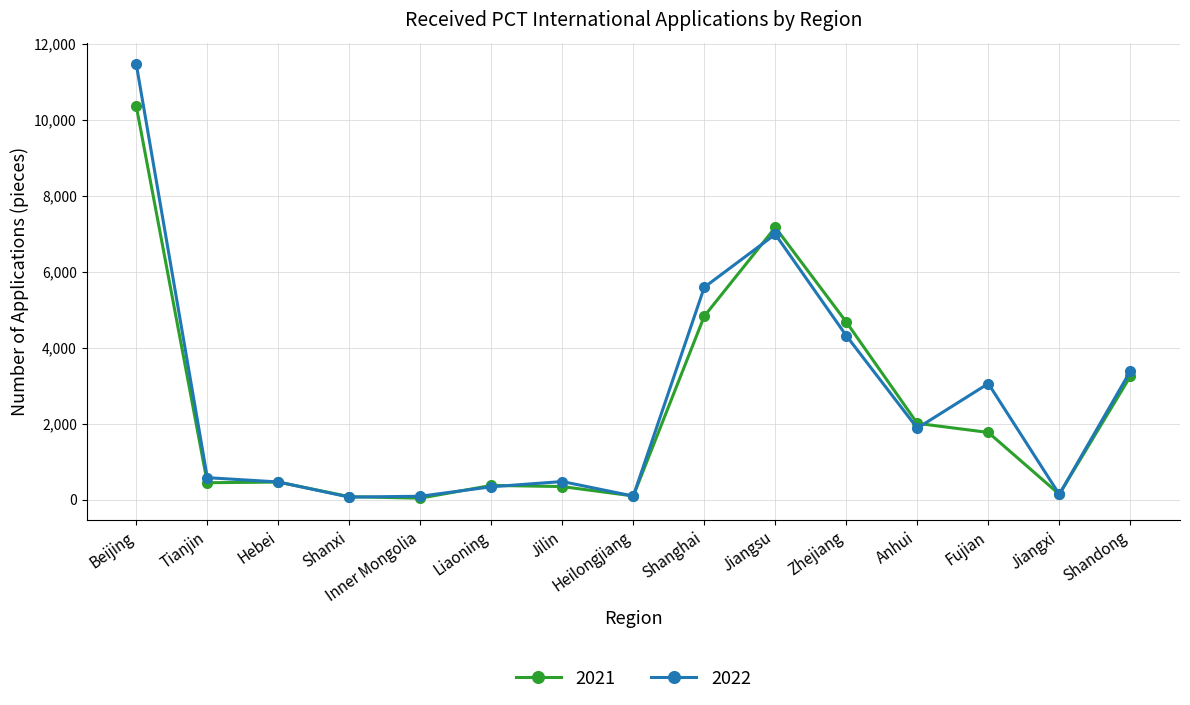

What is the greatest value displayed?

11463